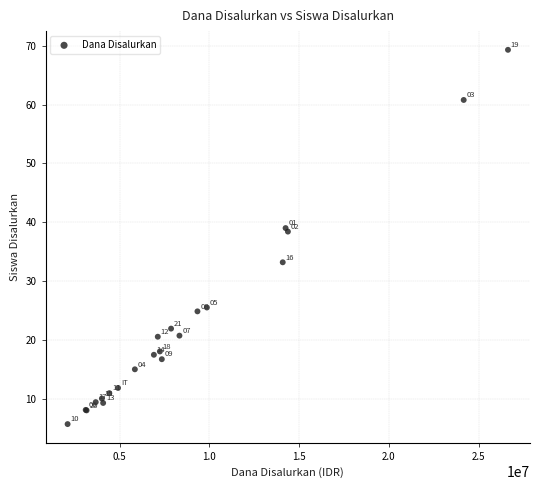

What Y value in the scatter plot is closest to 37?

38.4